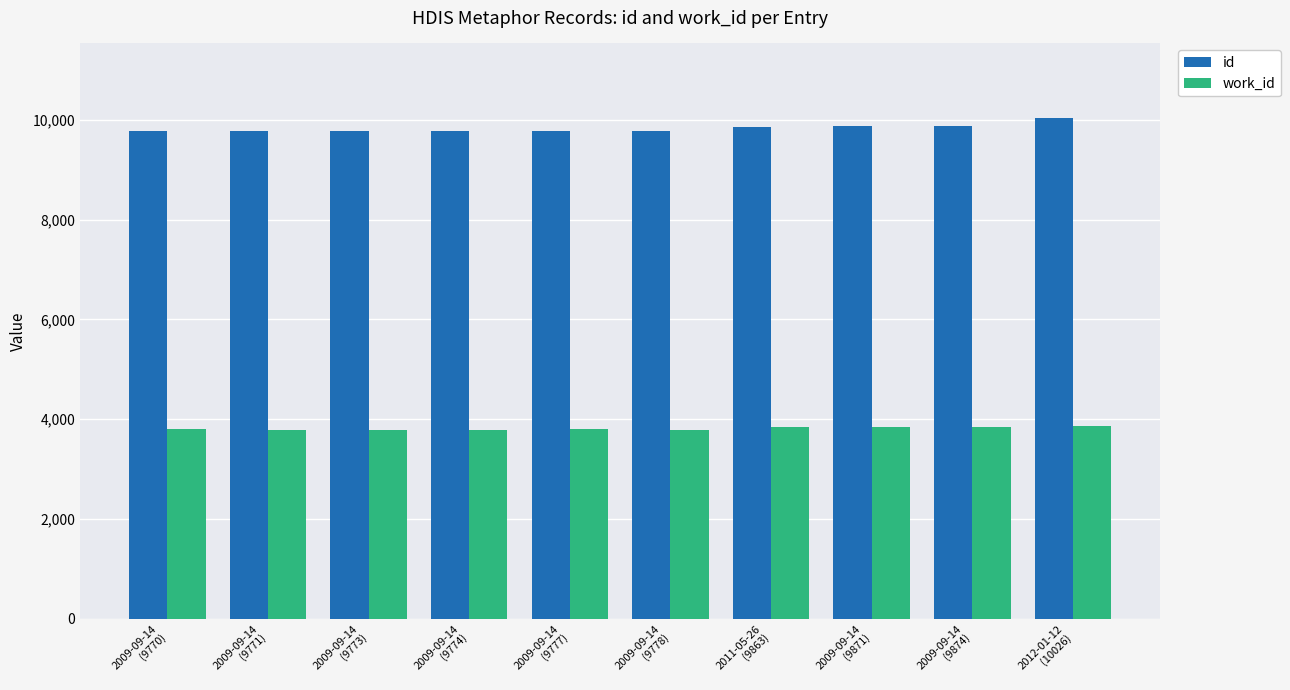

Rank the series by their average value, from highest to lowest.

id, work_id